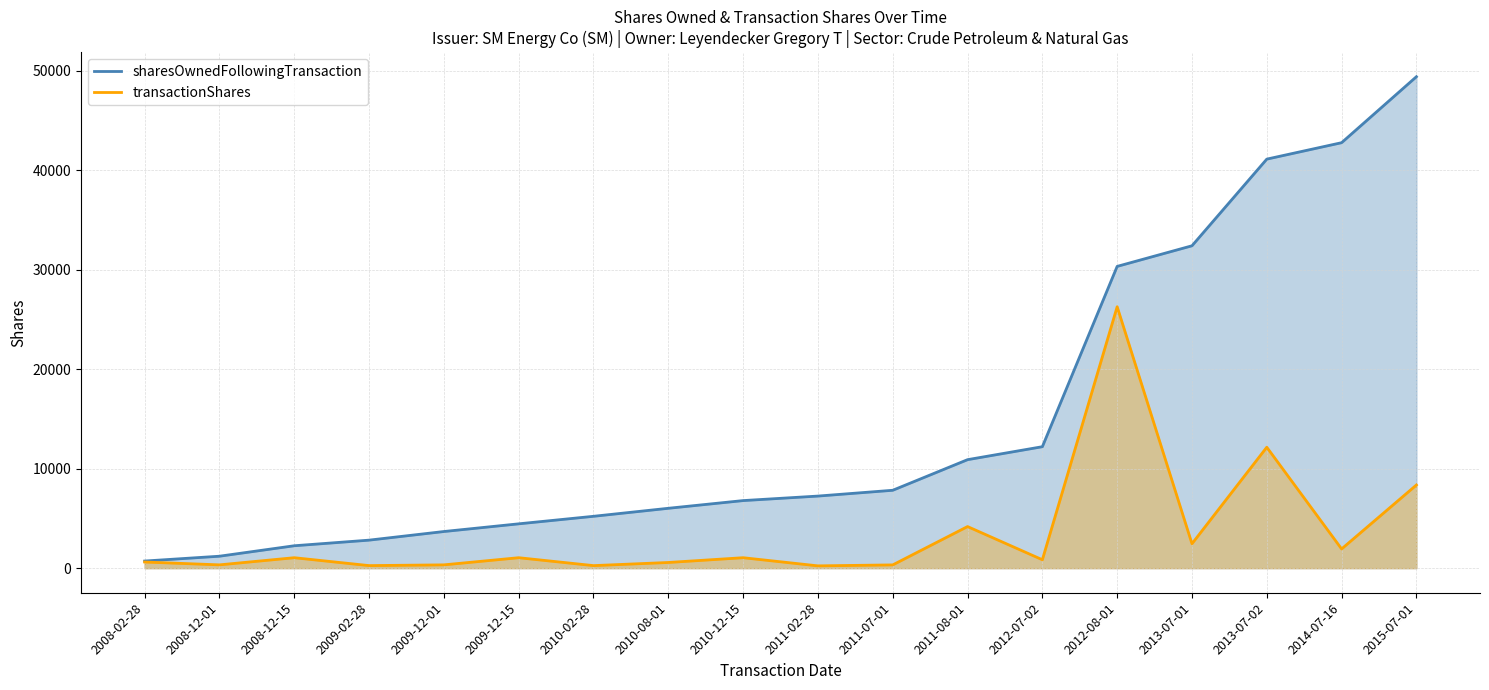

Rank the series at 2013-07-01 from highest to lowest value.

sharesOwnedFollowingTransaction, transactionShares